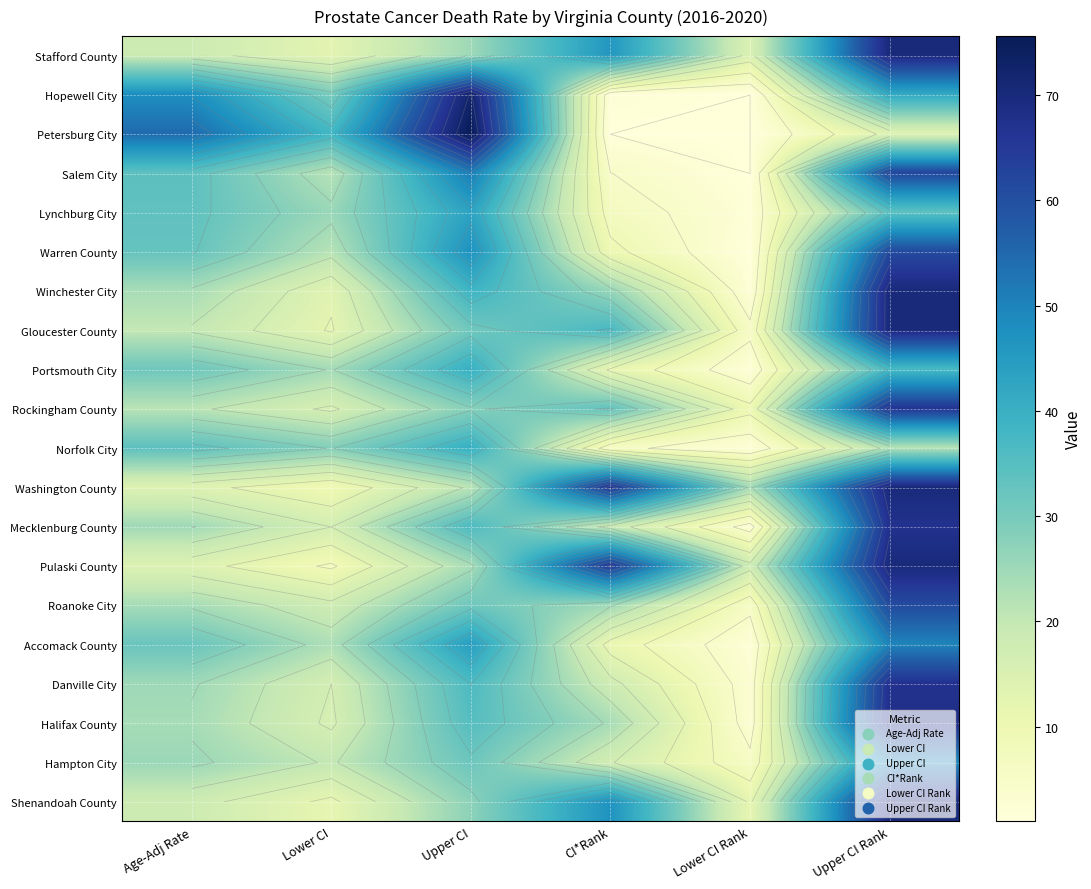

Which label corresponds to the largest value in the chart?

Upper CI